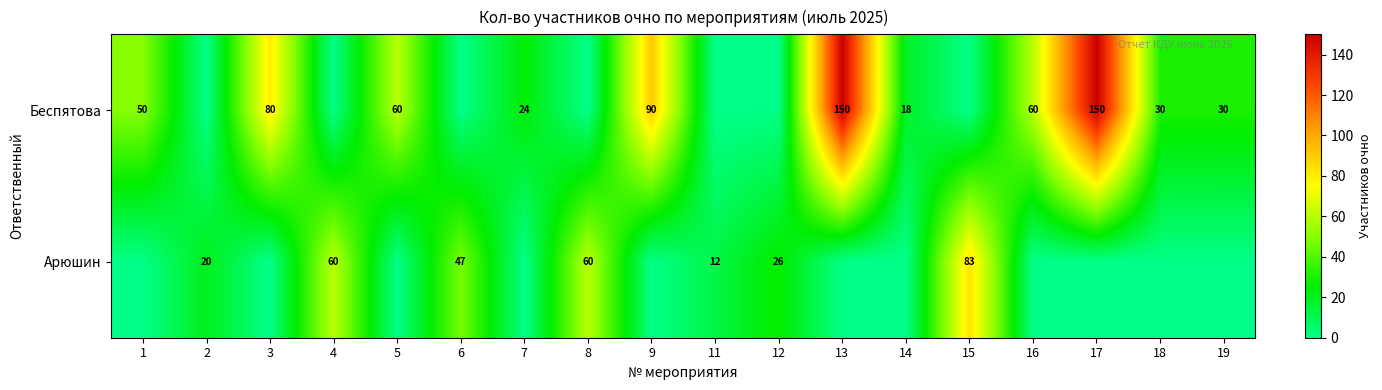

Is the value of Беспятова at 5 greater than the value of Арюшин at 6?

Yes